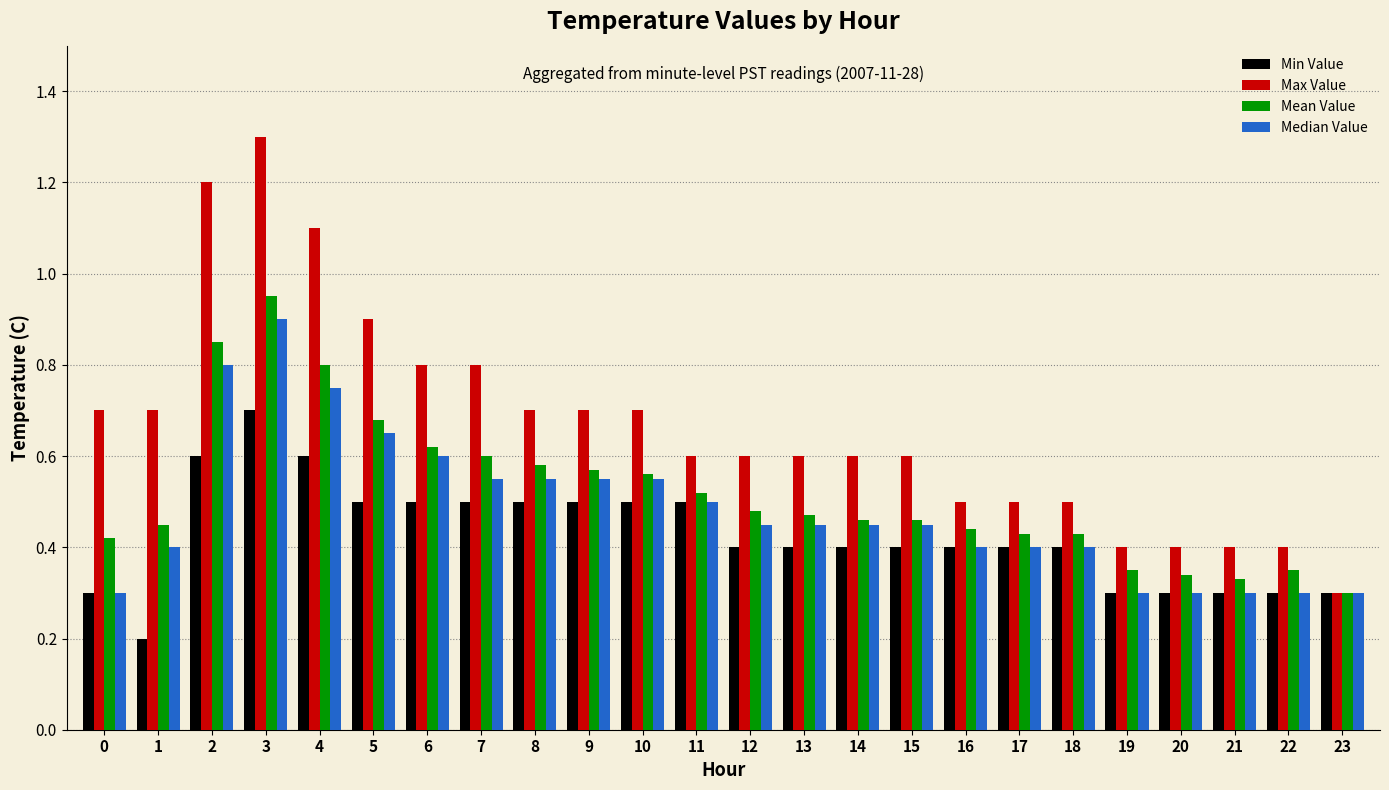

What is the sum of the Max Value values at 9 and 23?

1.0